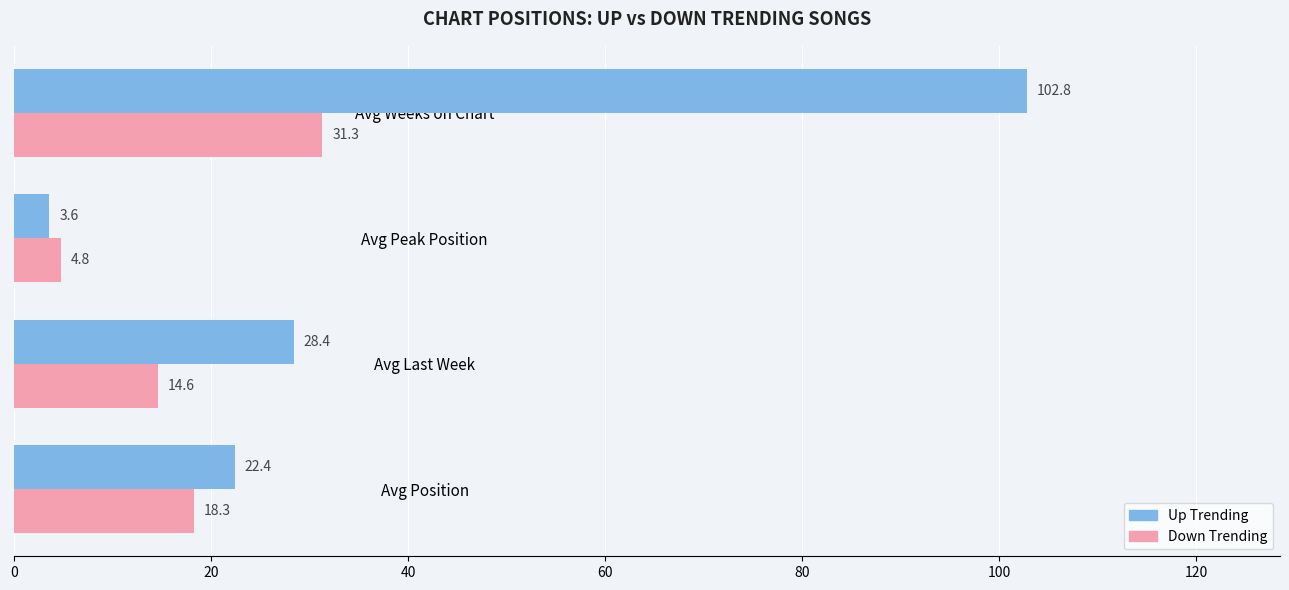

How many values in the Down Trending series exceed 18?

2